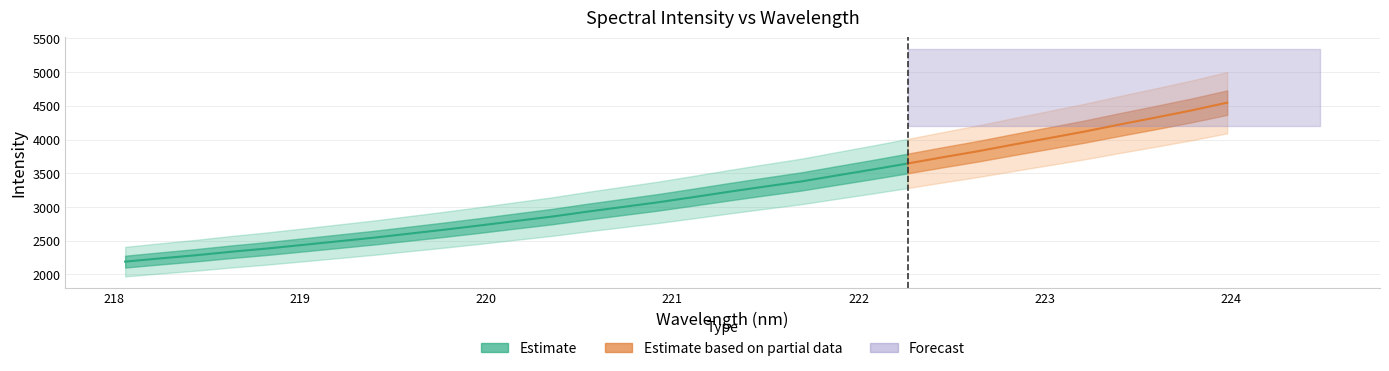

Reading left to right, transcribe all the data shown in this chart.

218.0596=2190.1	218.2508=2238.6	218.442=2285.3	218.6332=2337.5	218.8244=2384.9	219.0156=2438.3	219.2067=2491.9	219.3979=2545.9	219.589=2605.7	219.7801=2665.4	219.9712=2728.2	220.1623=2793.9	220.3533=2858.1	220.5444=2931.7	220.7354=3001.1	220.9264=3070.9	221.1174=3148.4	221.3083=3227.8	221.4993=3304.0	221.6902=3378.0	221.8812=3466.7	222.0721=3554.1	222.263=3644.6	222.4538=3738.1	222.6447=3828.4	222.8355=3927.4	223.0264=4023.0	223.2172=4120.1	223.408=4225.7	223.5987=4327.5	223.7895=4432.4	223.9802=4546.9